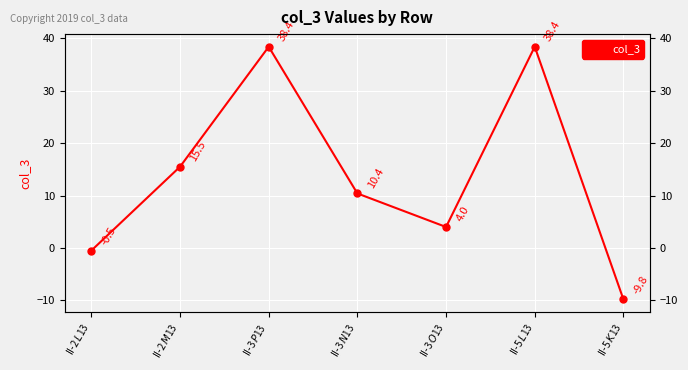

How many positive values are there?

5